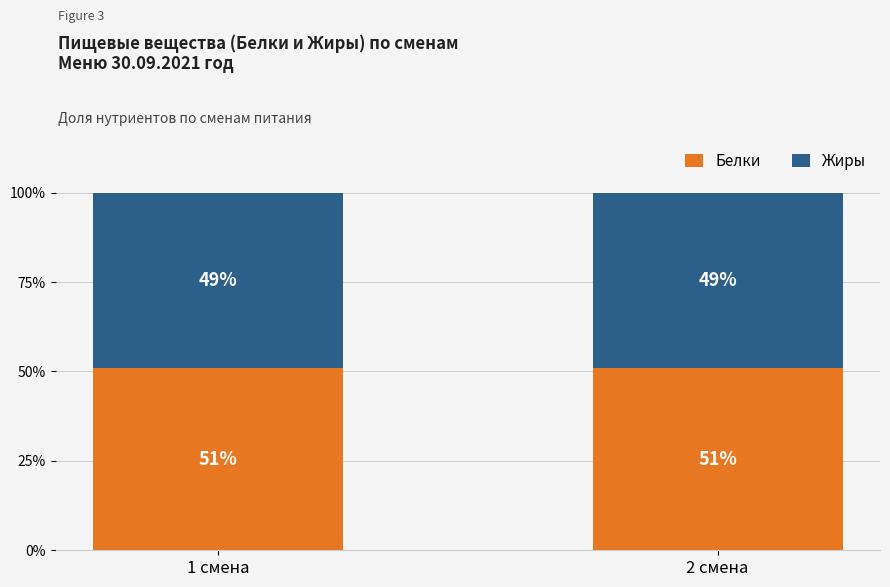

The Белки series shows 34.9 at 2 смена. True or false?

False